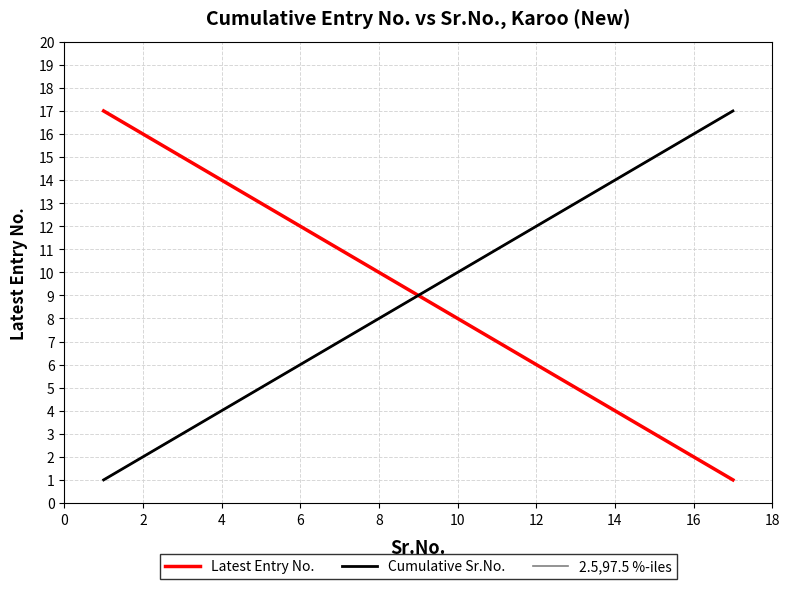

Is this an area chart (filled region under the line)?

No